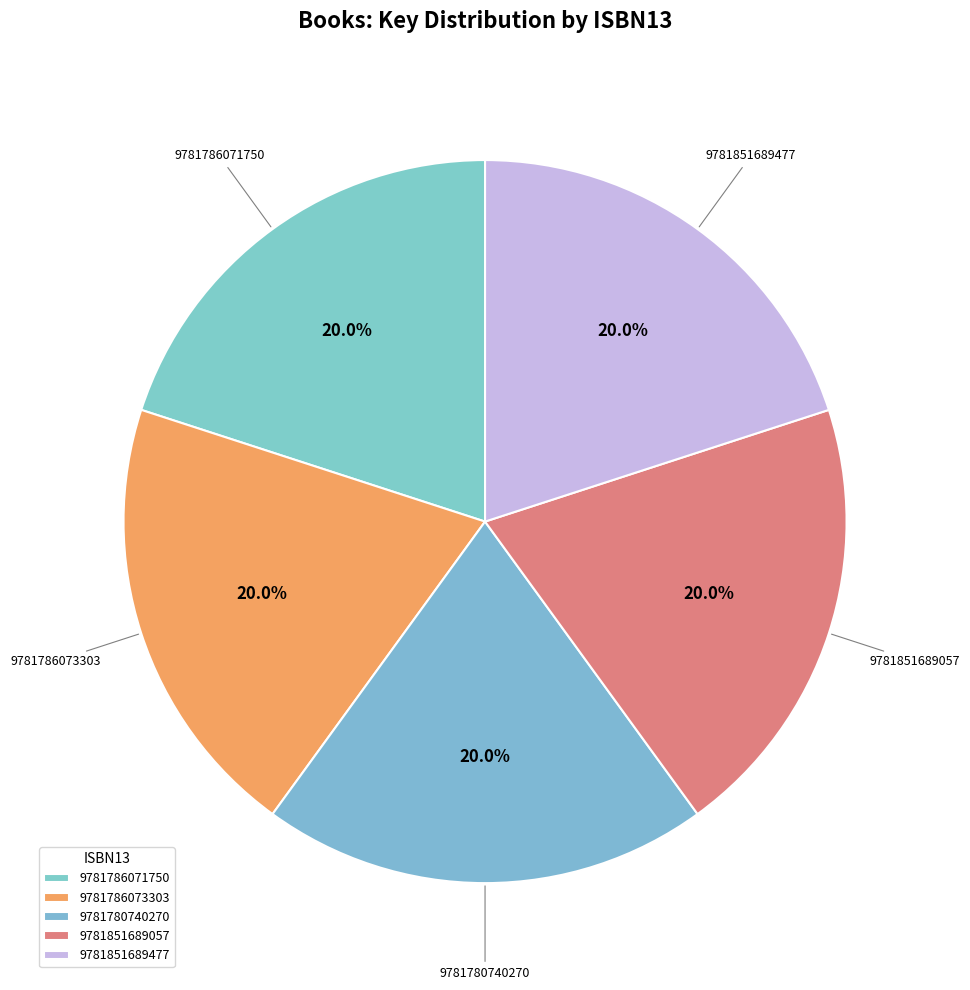

Is it true that 9781786071750 is 20% of the pie?

True